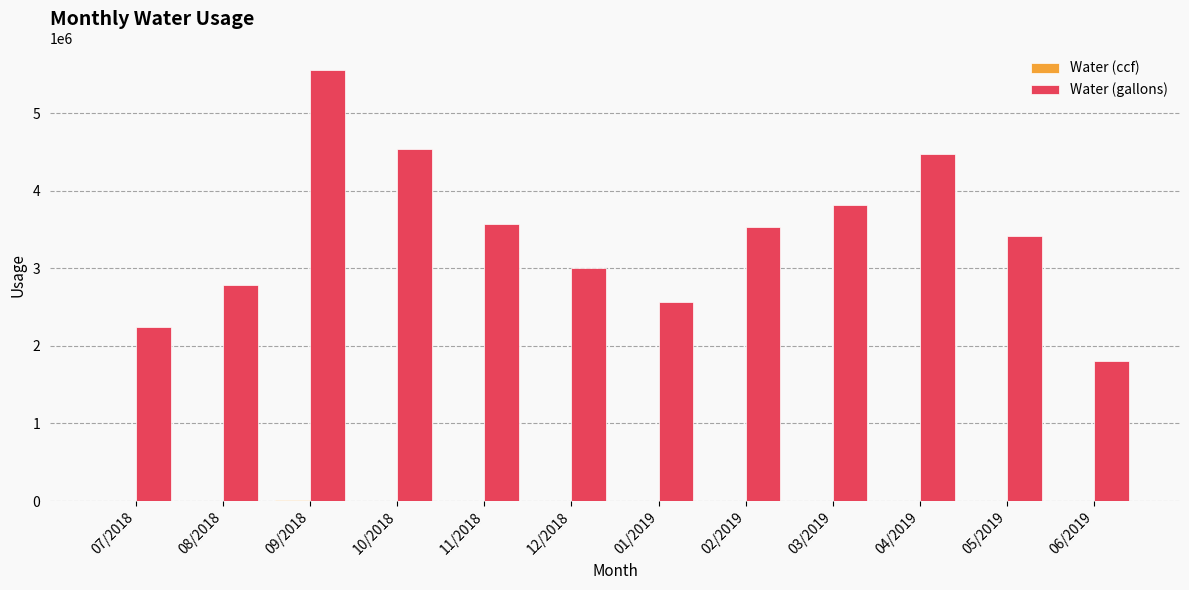

What is the maximum value shown in the chart?

5554914.7